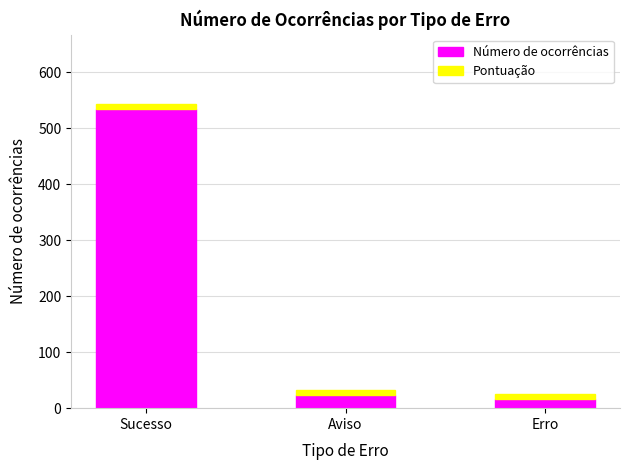

What is the average value of the Número de ocorrências series?

191.3